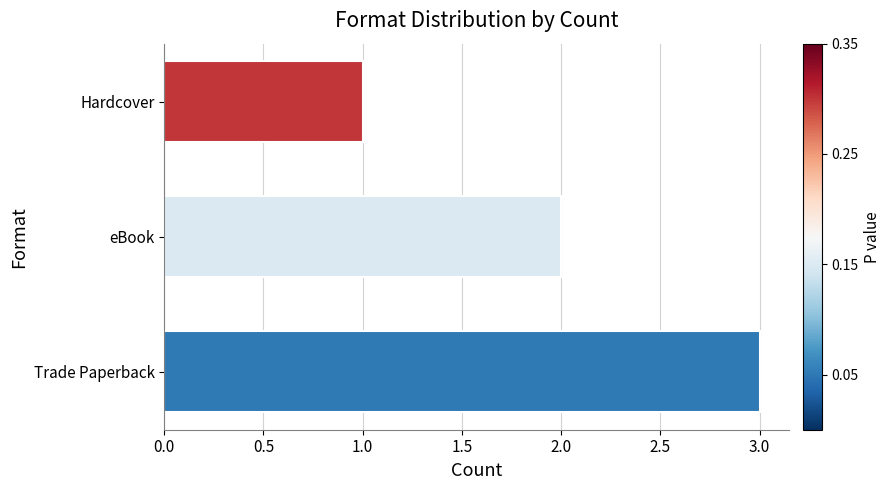

Between Trade Paperback and eBook, which is larger?

Trade Paperback